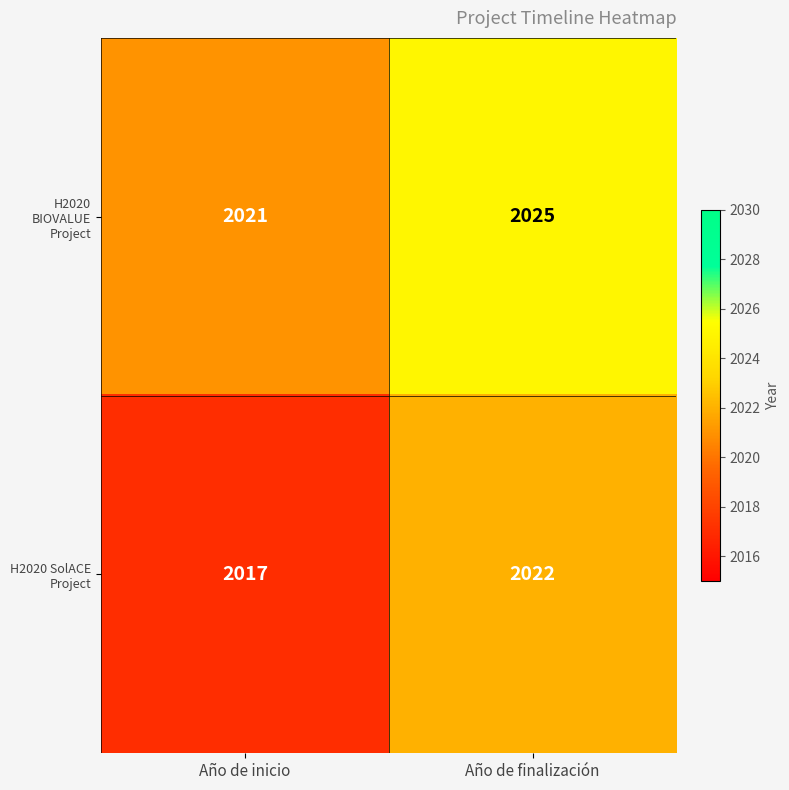

Reading right to left, list all the values displayed in this chart.

H2020 BIOVALUE Project: 2025	2021
H2020 SolACE Project: 2022	2017